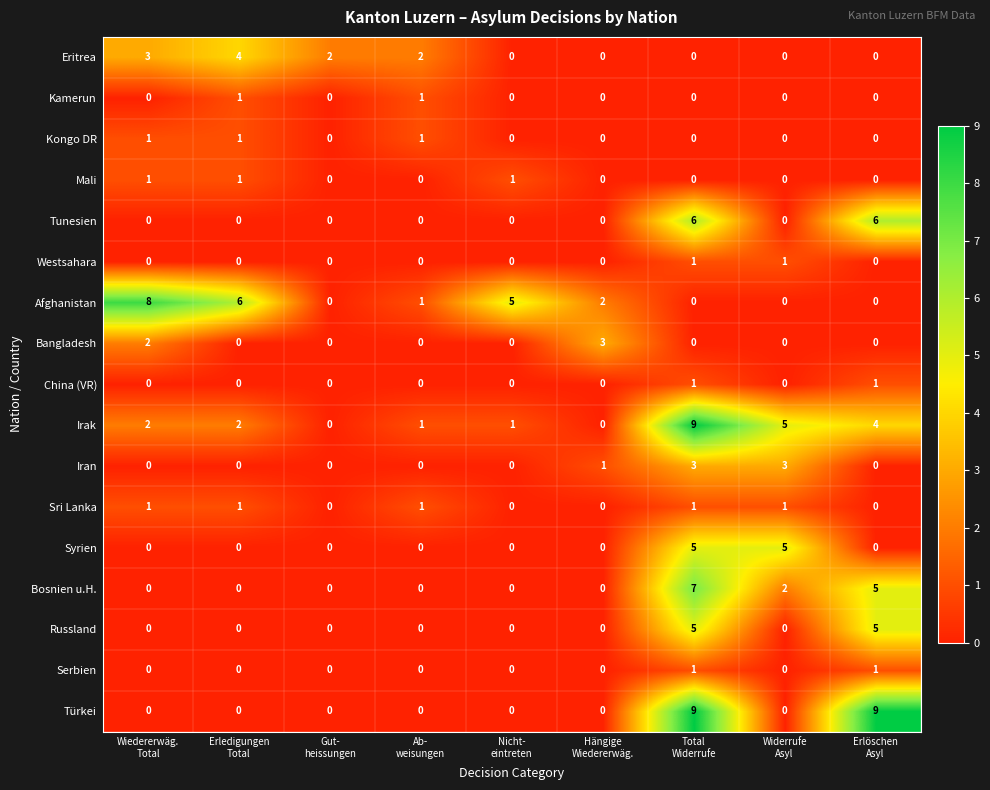

At which category is the sum across all series the highest?

Total
Widerrufe